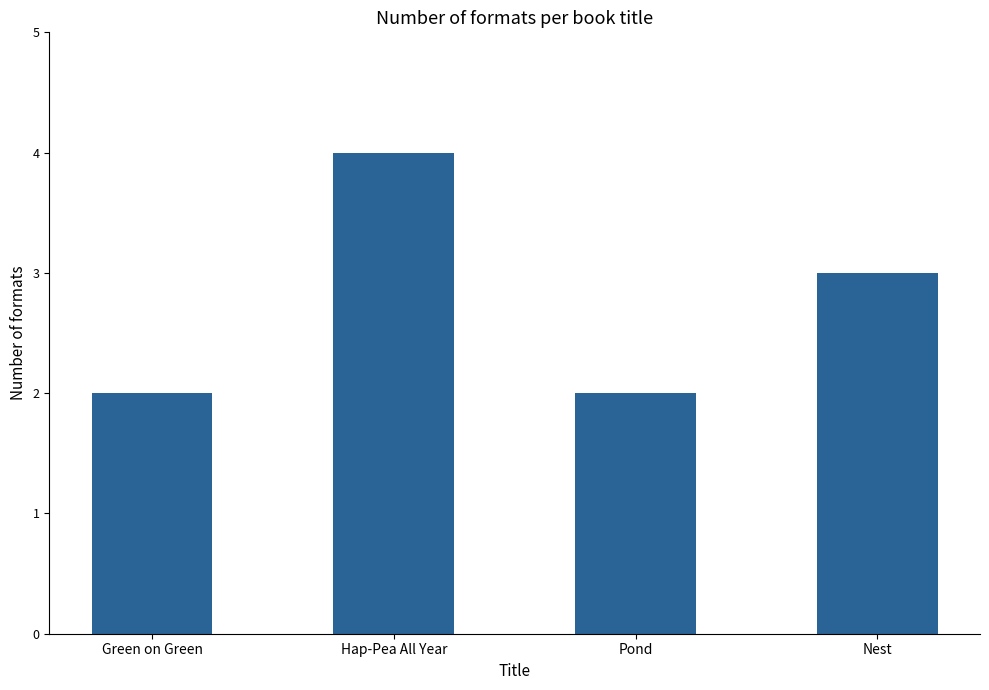

The chart shows a value of 2 at Green on Green. True or false?

True